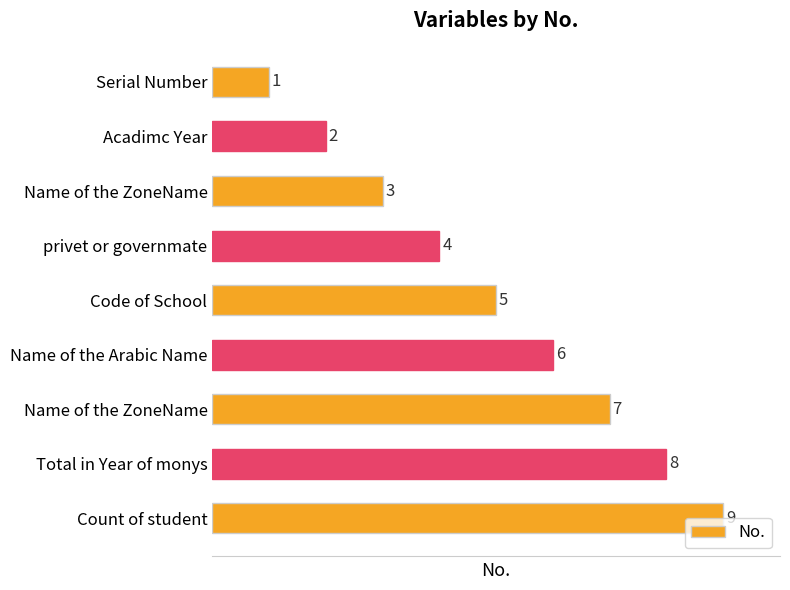

How many bars are there in total?

9